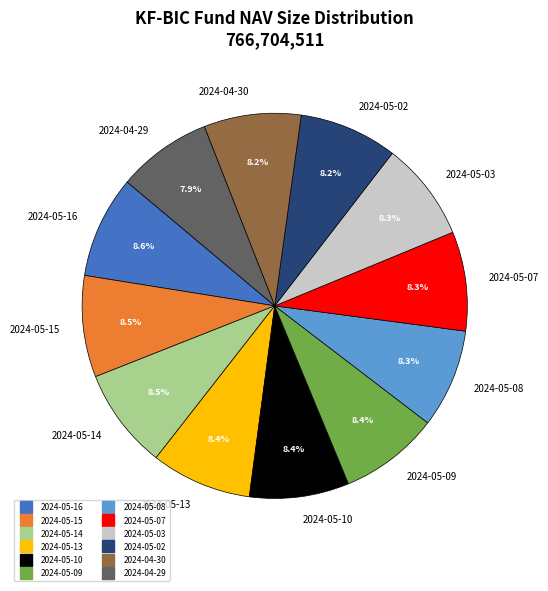

What percentage is NOT represented by 2024-04-30?

91.8%